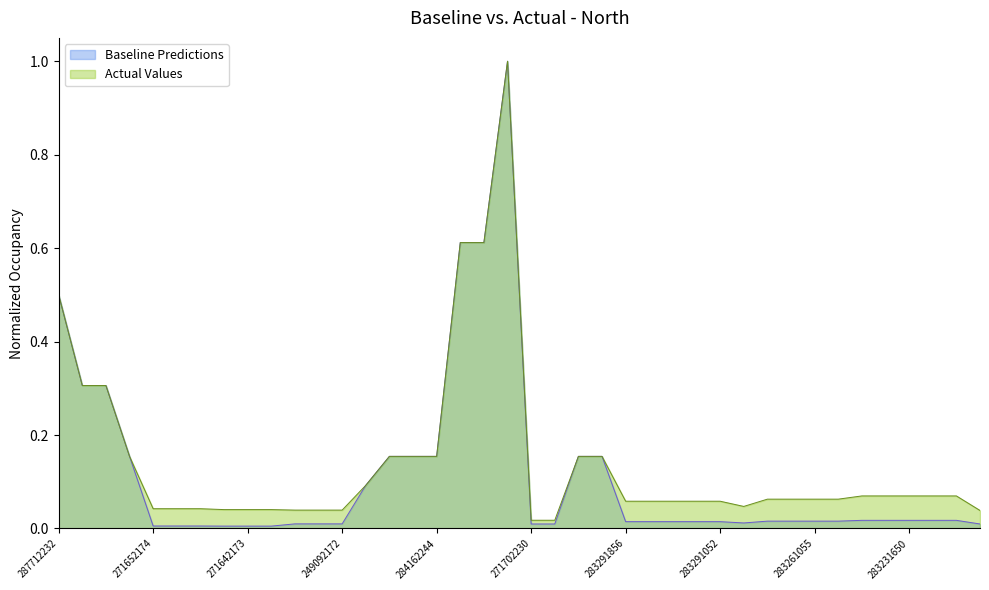

Which series has the largest total across all categories?

Actual Values